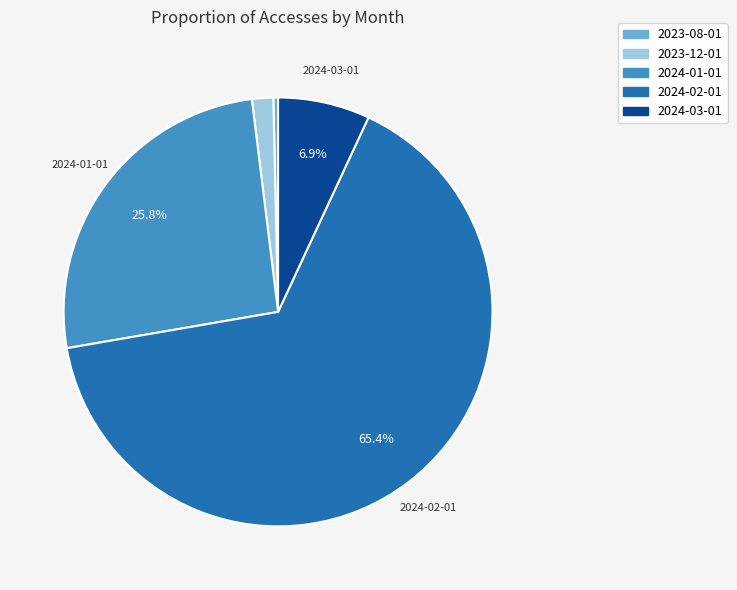

To the nearest percent, what is the combined percentage of 2023-08-01 and 2024-02-01?

66%